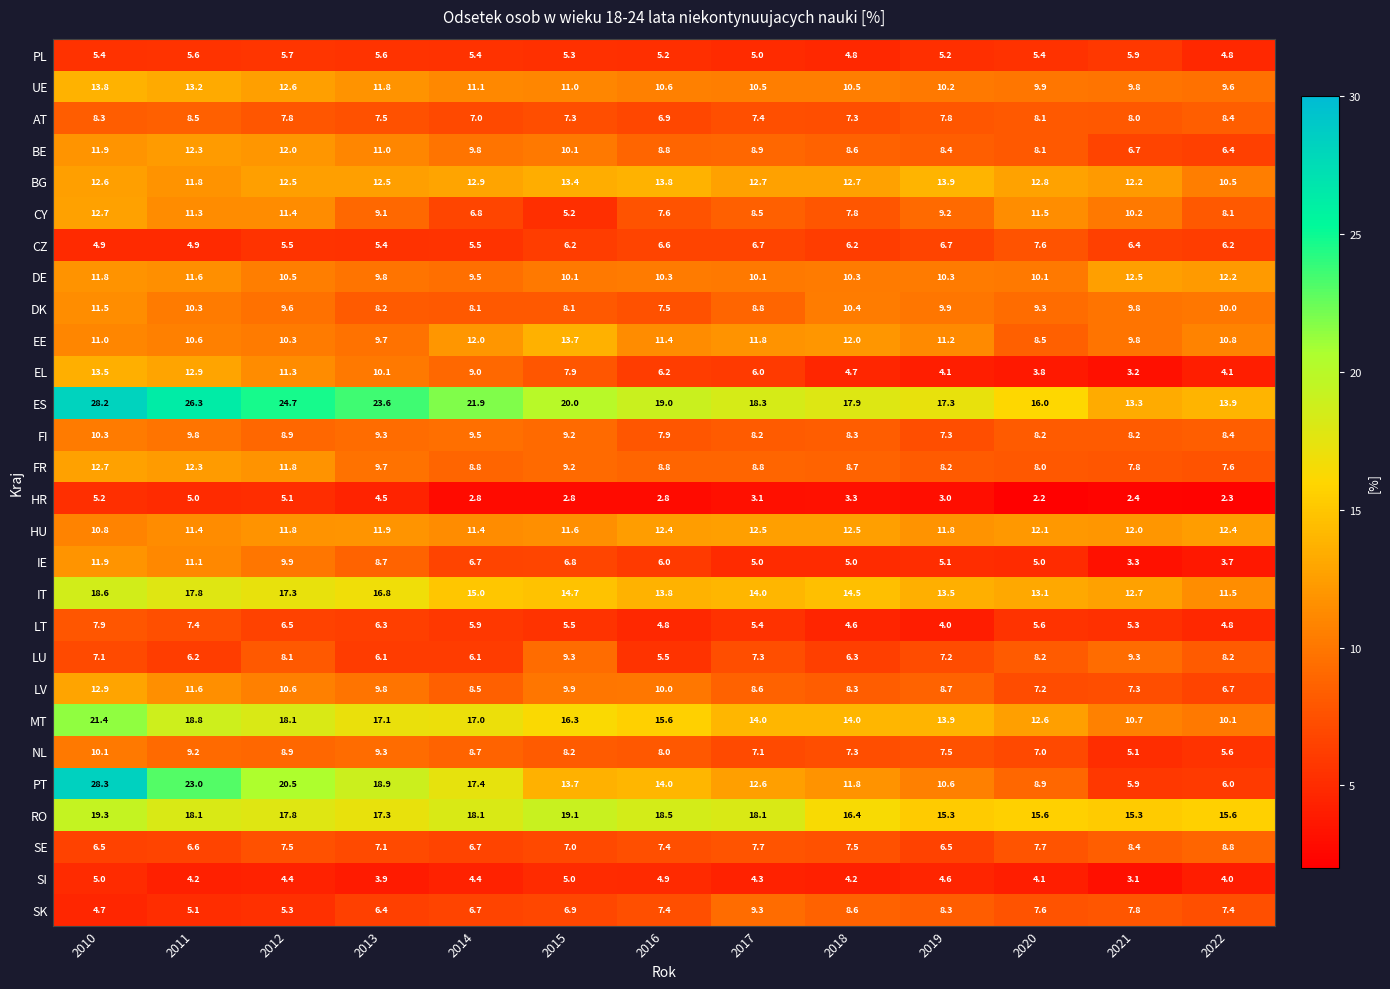

Which series has the largest range (max minus min)?

PT